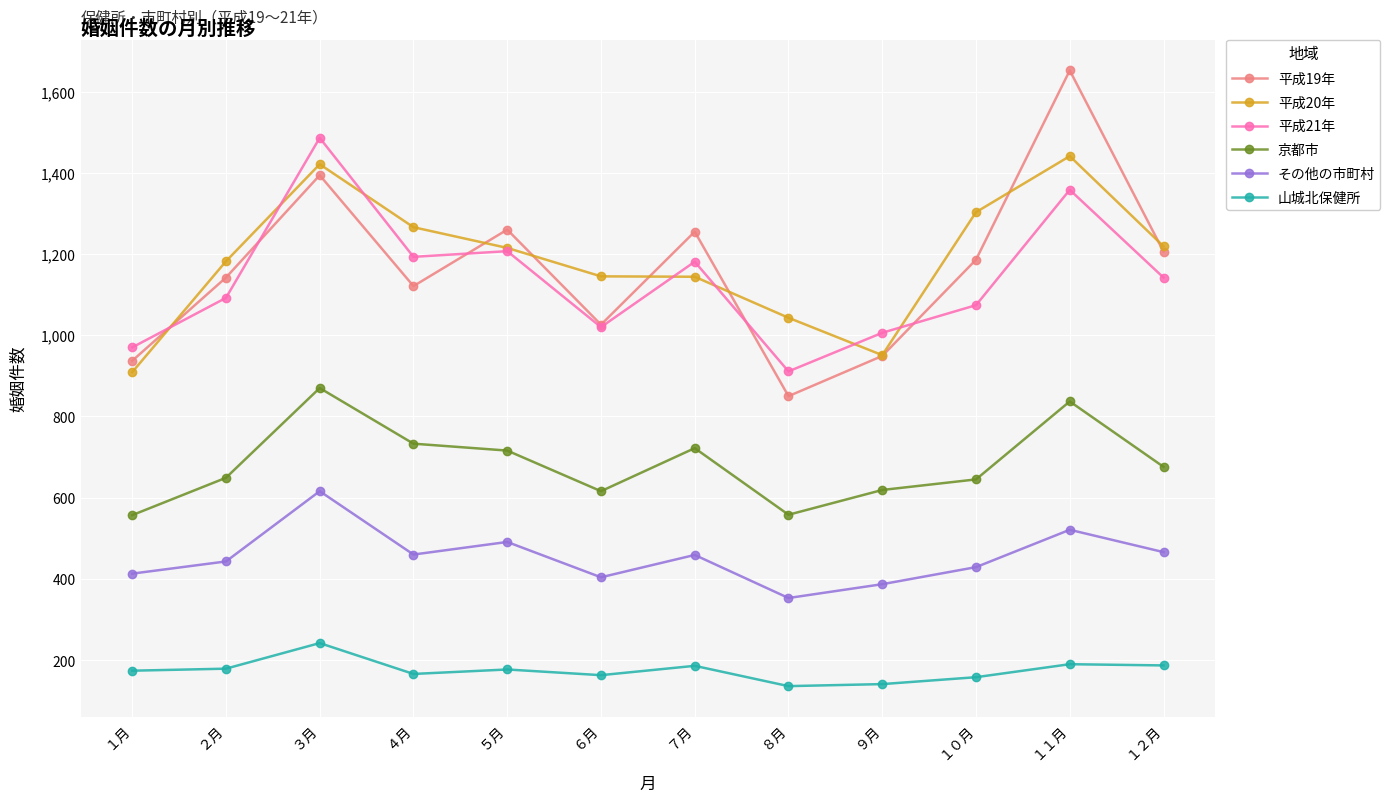

True or false: 平成21年 has more than 2 interior local peaks.

True